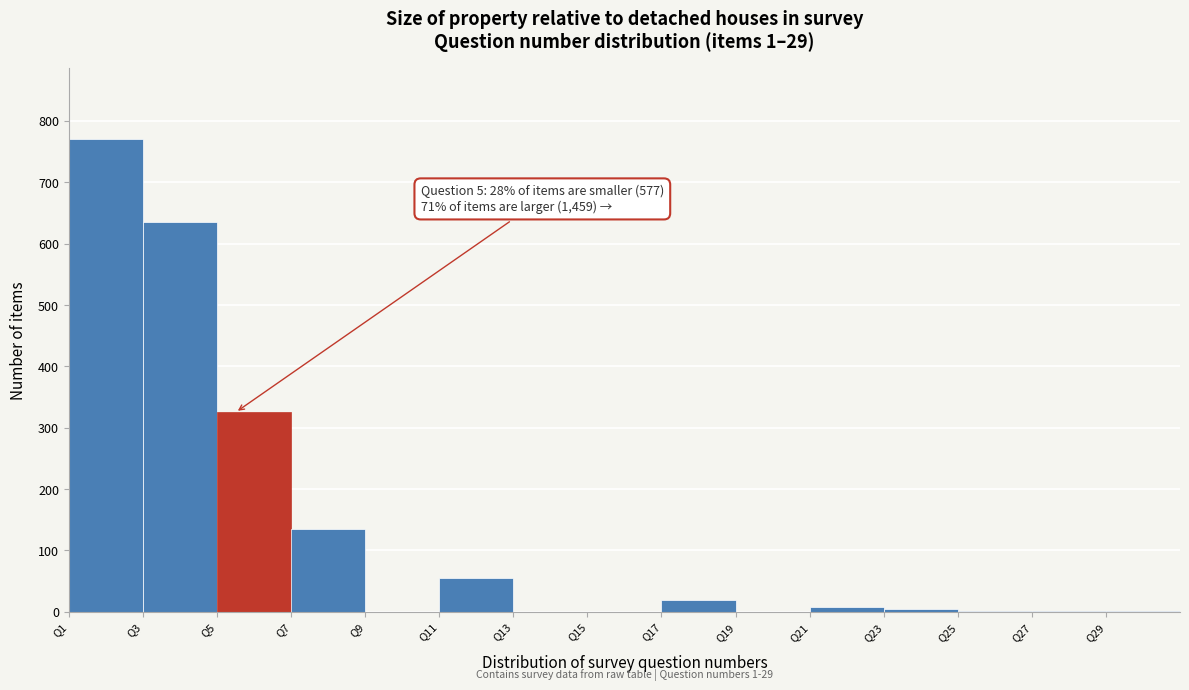

Which has a higher value, Q7 or Q1?

Q1